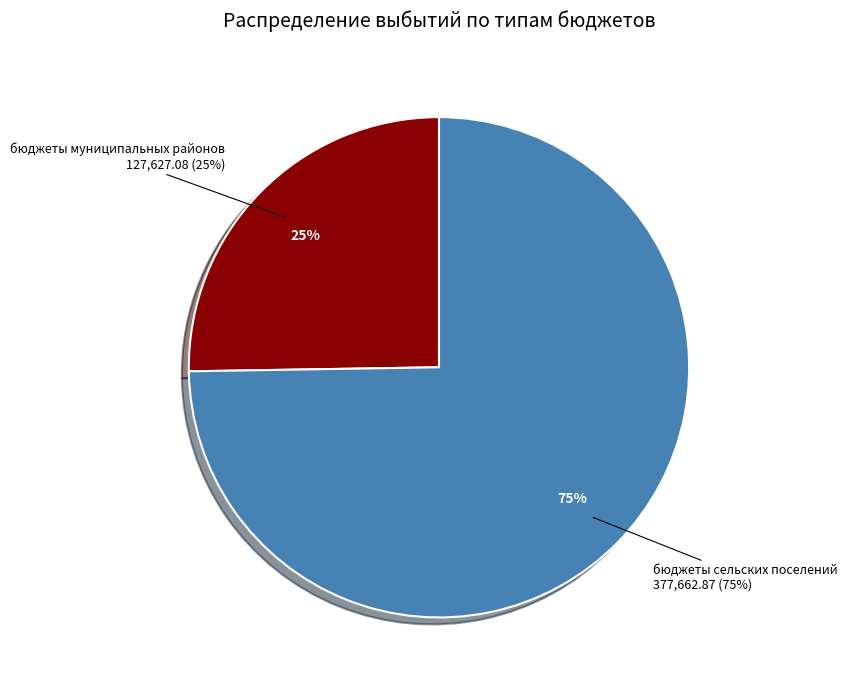

Does any single category account for the majority?

Yes